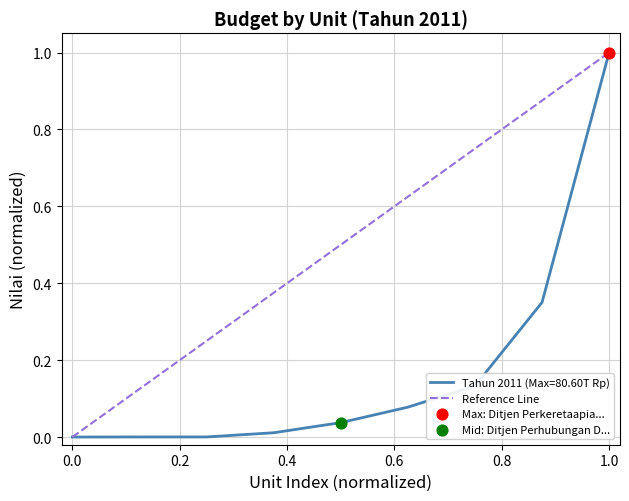

What is the highest value of the Tahun 2011 (Max=80.60T Rp) series?

1.0